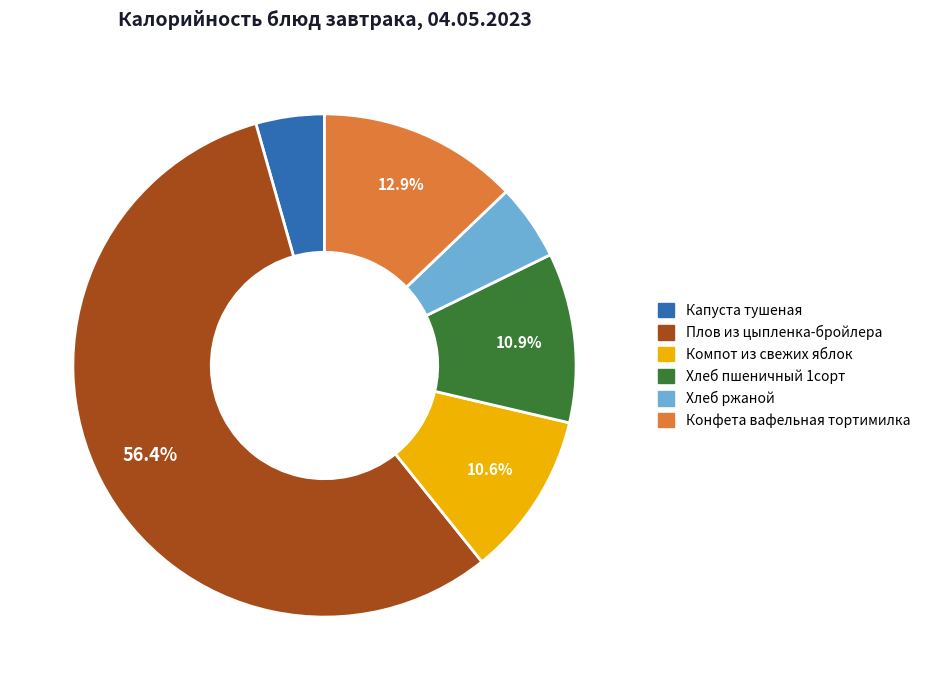

True or false: Хлеб ржаной accounts for 13% of the total.

False